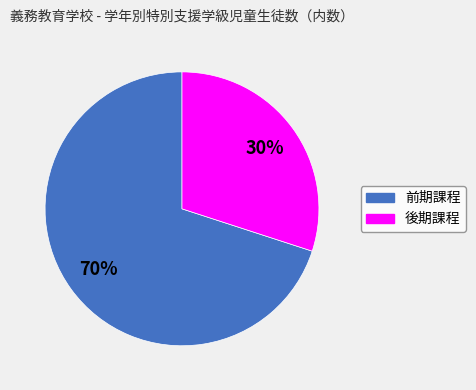

Which slice is the smallest?

後期課程